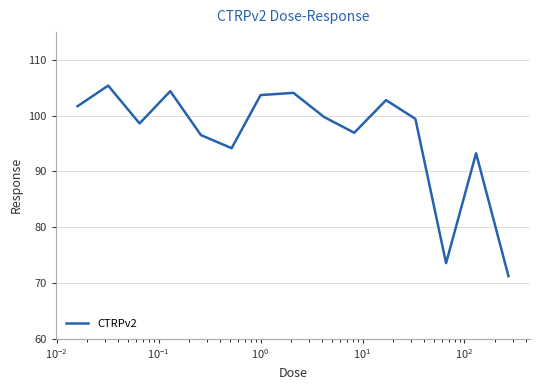

What is the difference between the maximum and minimum values?

34.2